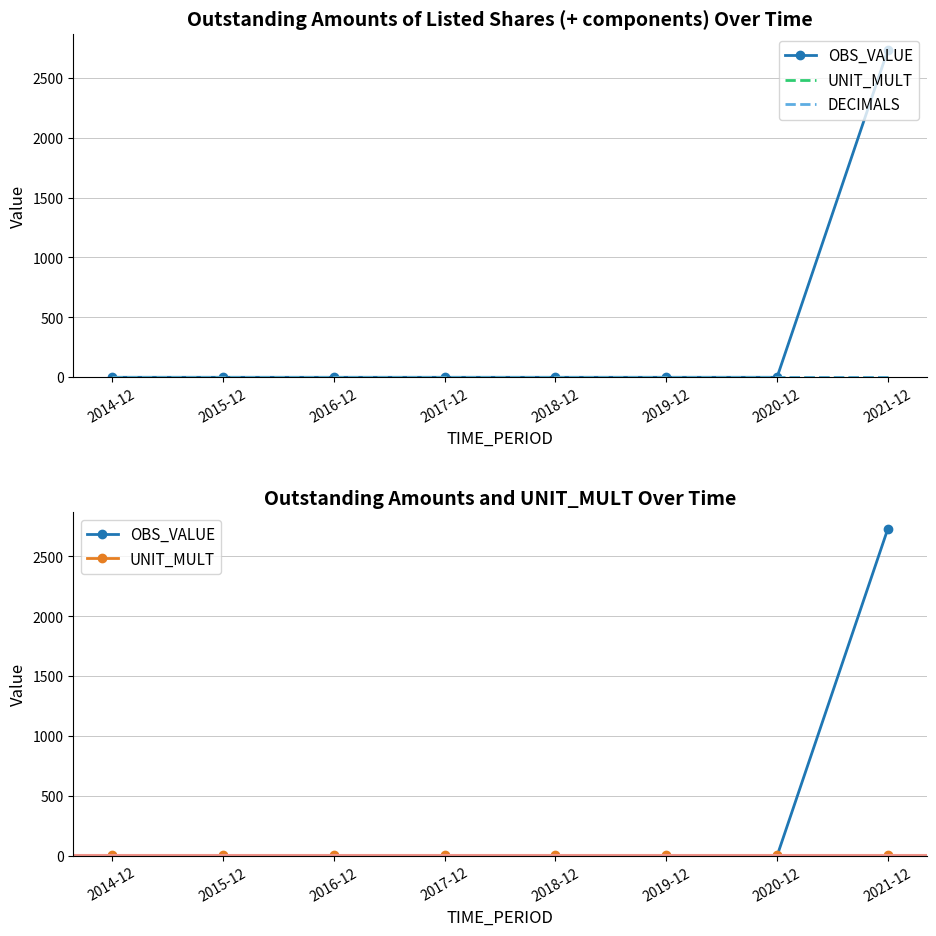

How many lines are shown in the chart?

3